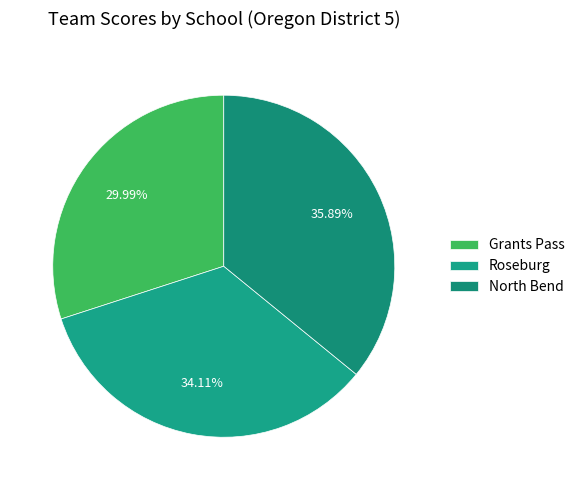

To the nearest percent, what is the difference between the Roseburg and Grants Pass slice percentages?

4%